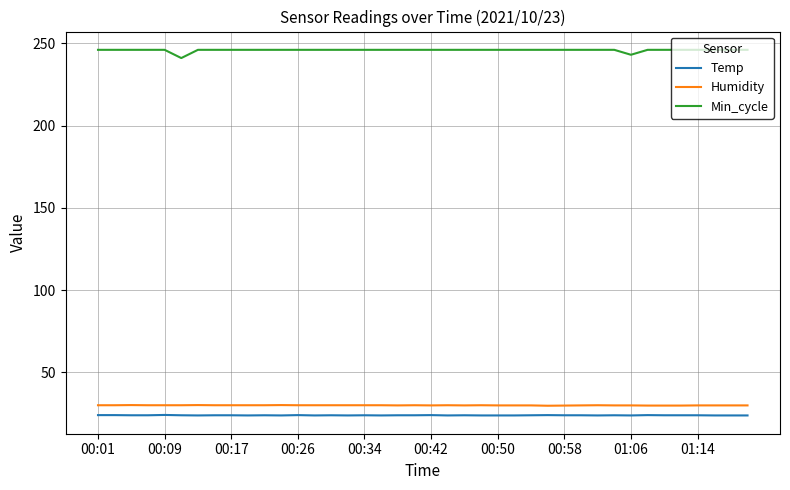

True or false: Humidity and Min_cycle intersect in this chart.

False